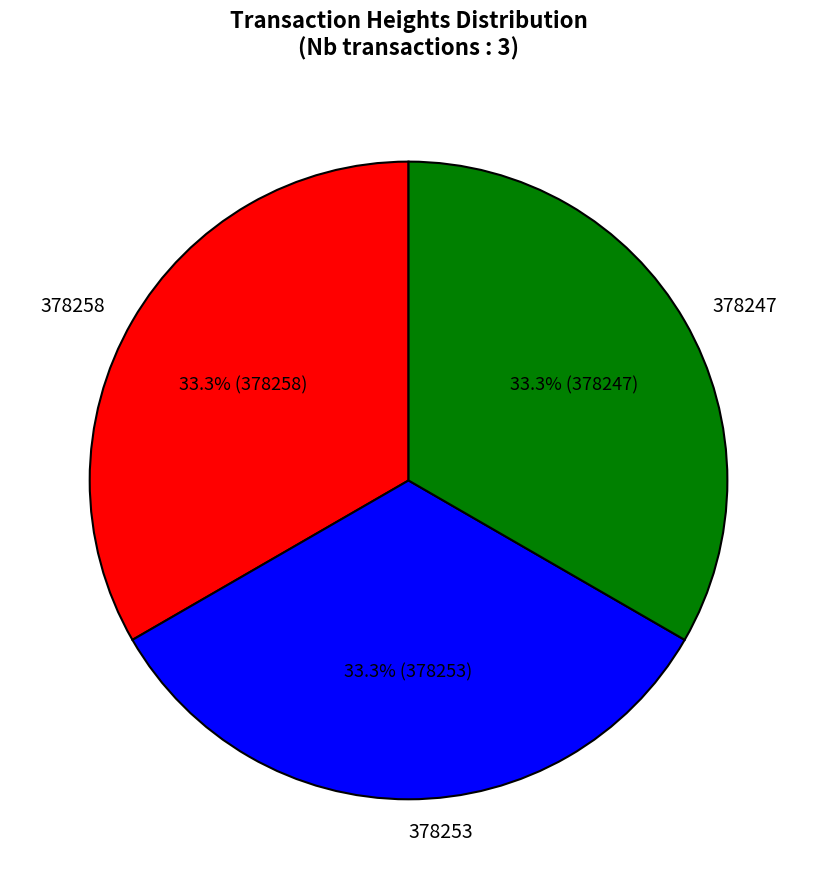

Does 378258 represent more than half of the total?

No